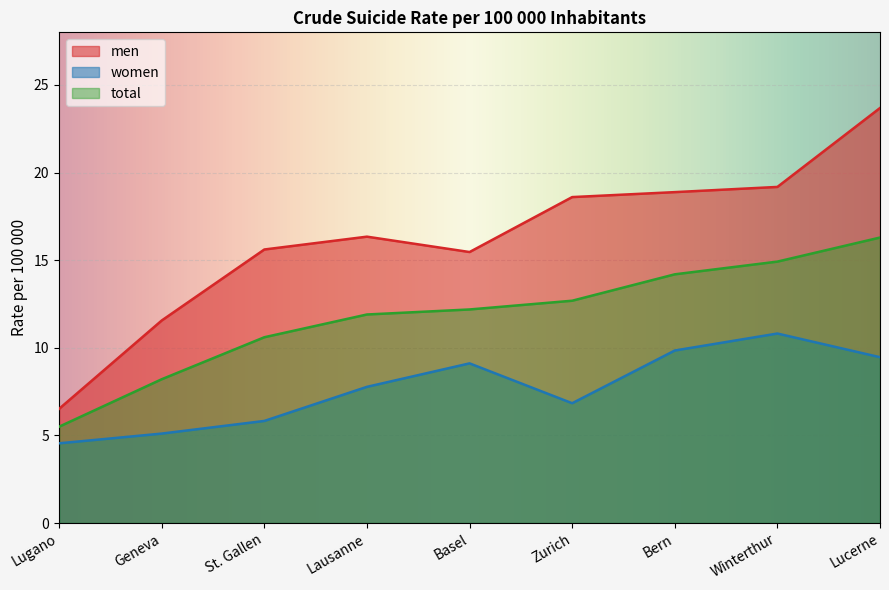

True or false: total has a value of 11.9 at Lausanne.

True